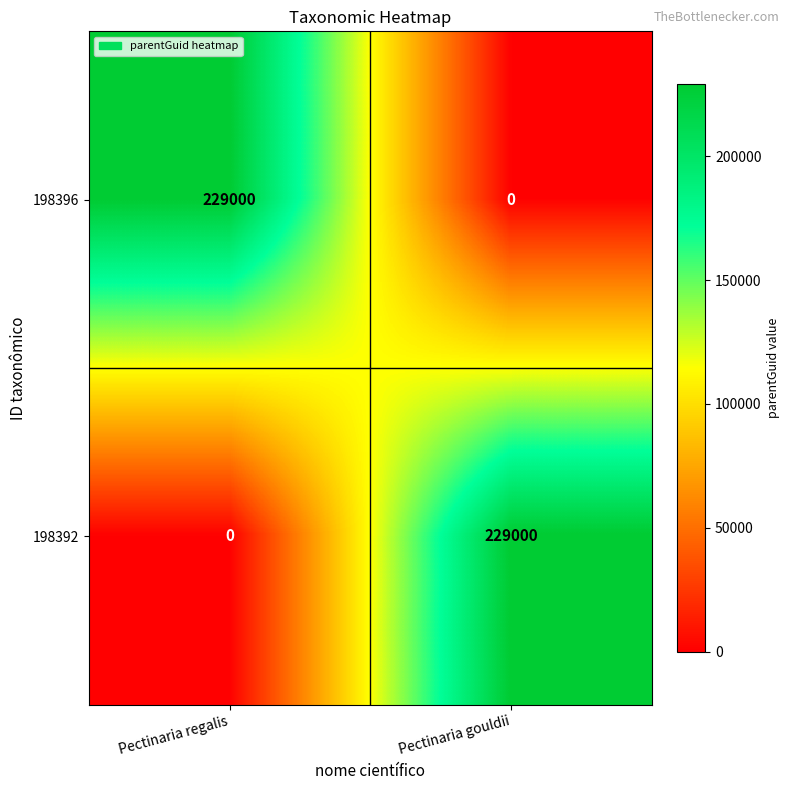

What is the average value of the 198396 series?

114500